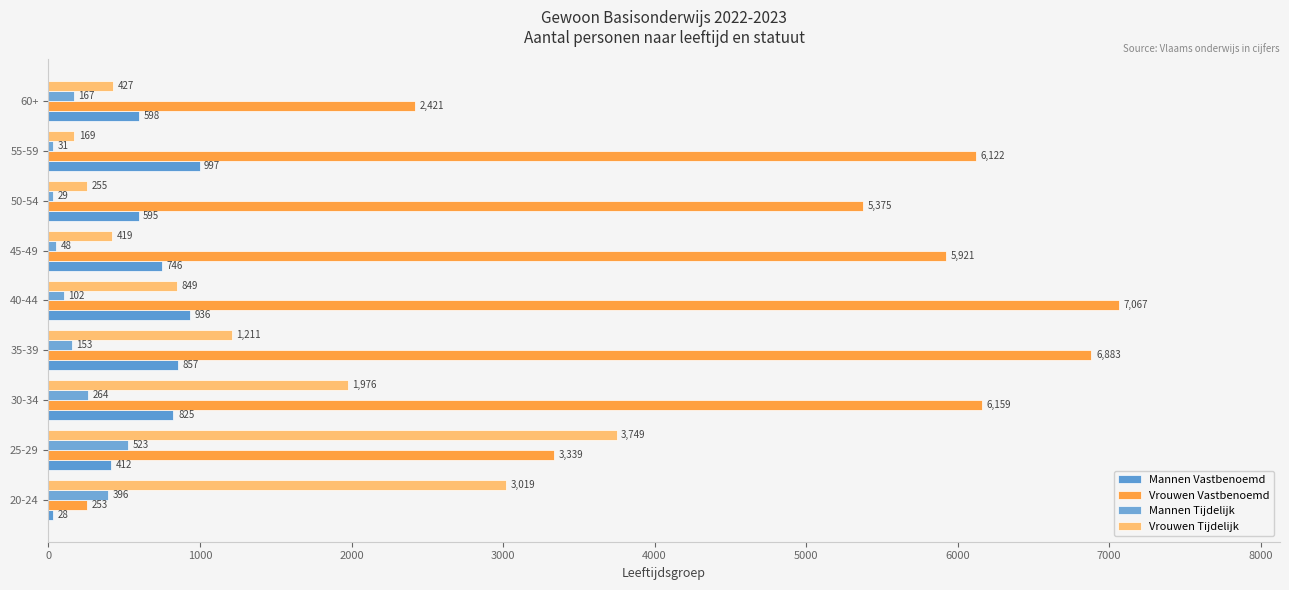

How many data points in Vrouwen Tijdelijk are less than 849?

4